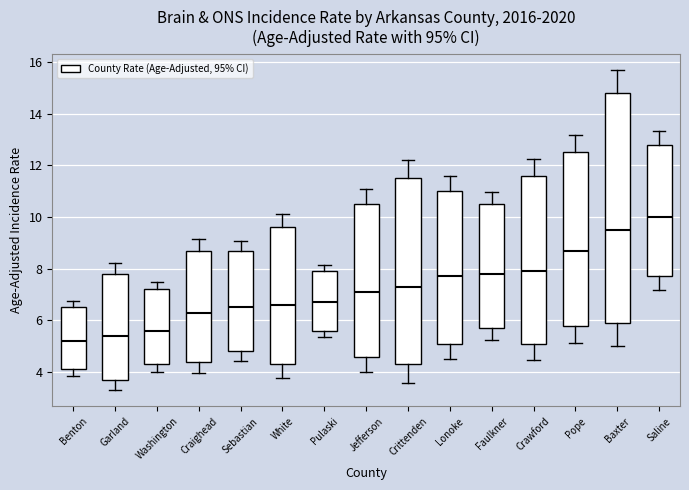

Where does the lower whisker of the box for Baxter end on the y-axis? The values are not printed on the chart, so give them approximately, as read against the axis.

5.0